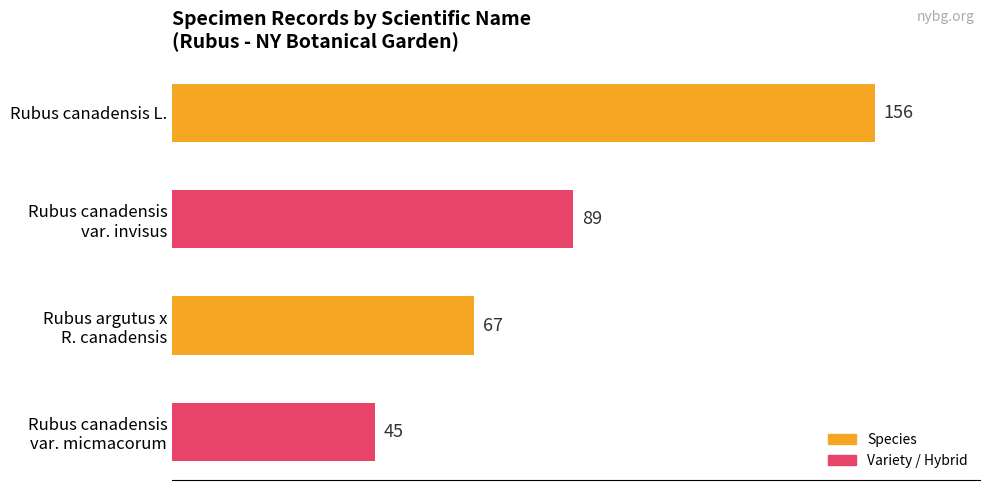

What is the difference between the maximum and minimum values?

111